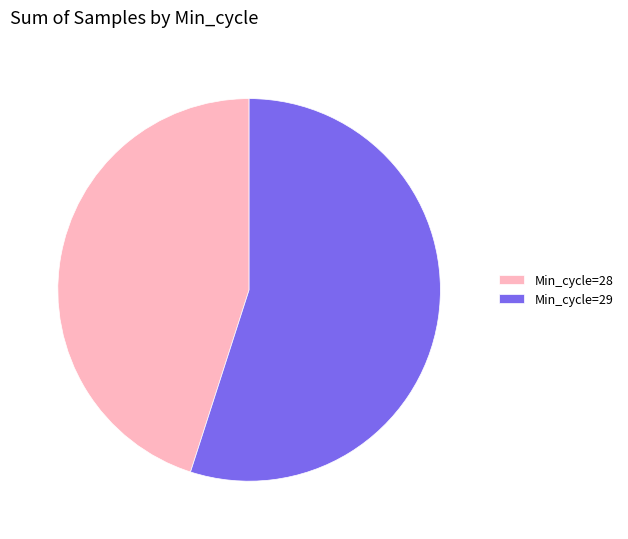

Approximately how many times larger is the value at Min_cycle=28 compared to Min_cycle=29?

0.8